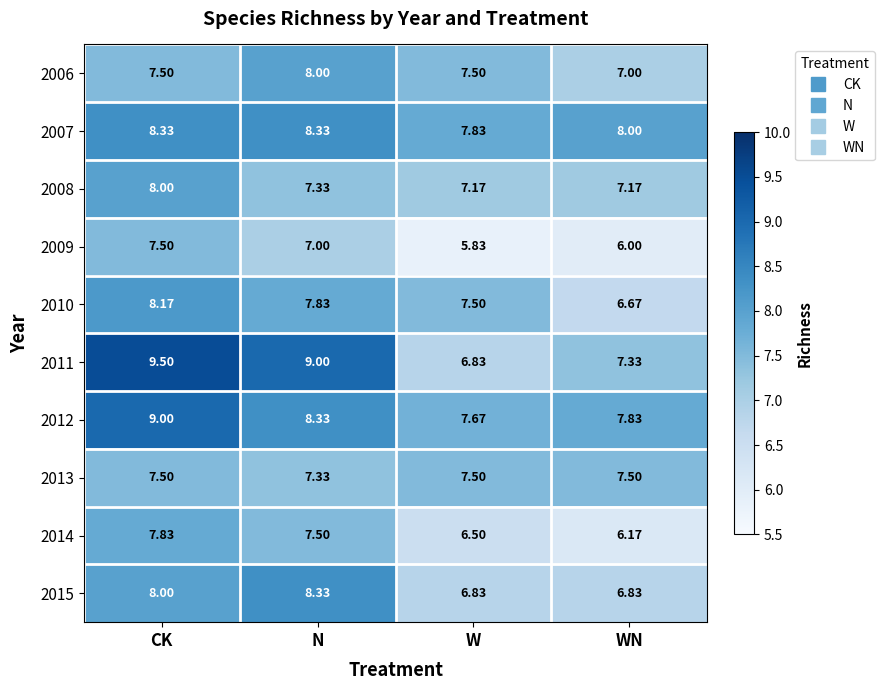

What is the greatest value displayed?

9.5